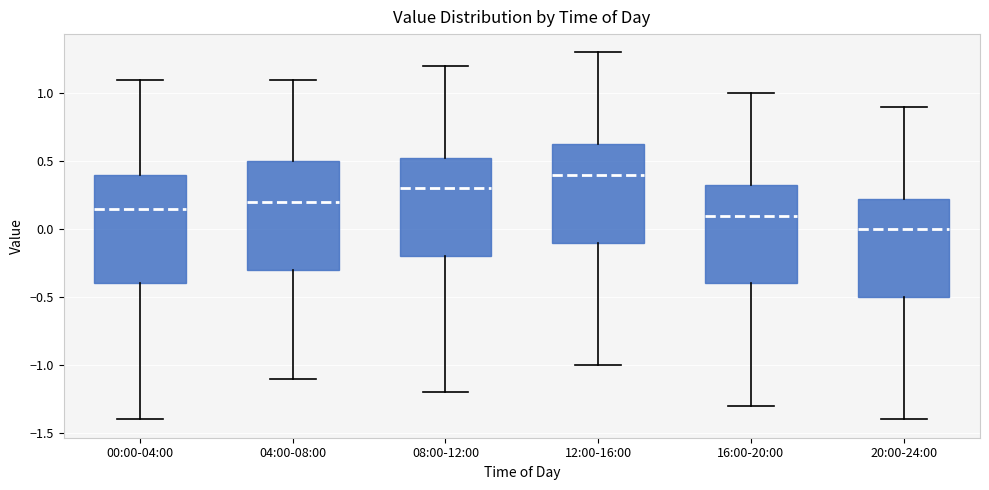

Which box has the highest median line?

12:00-16:00